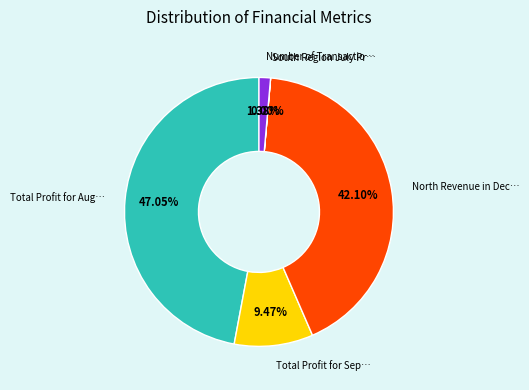

To the nearest percent, what is the difference between the largest and smallest slice percentages?

47%